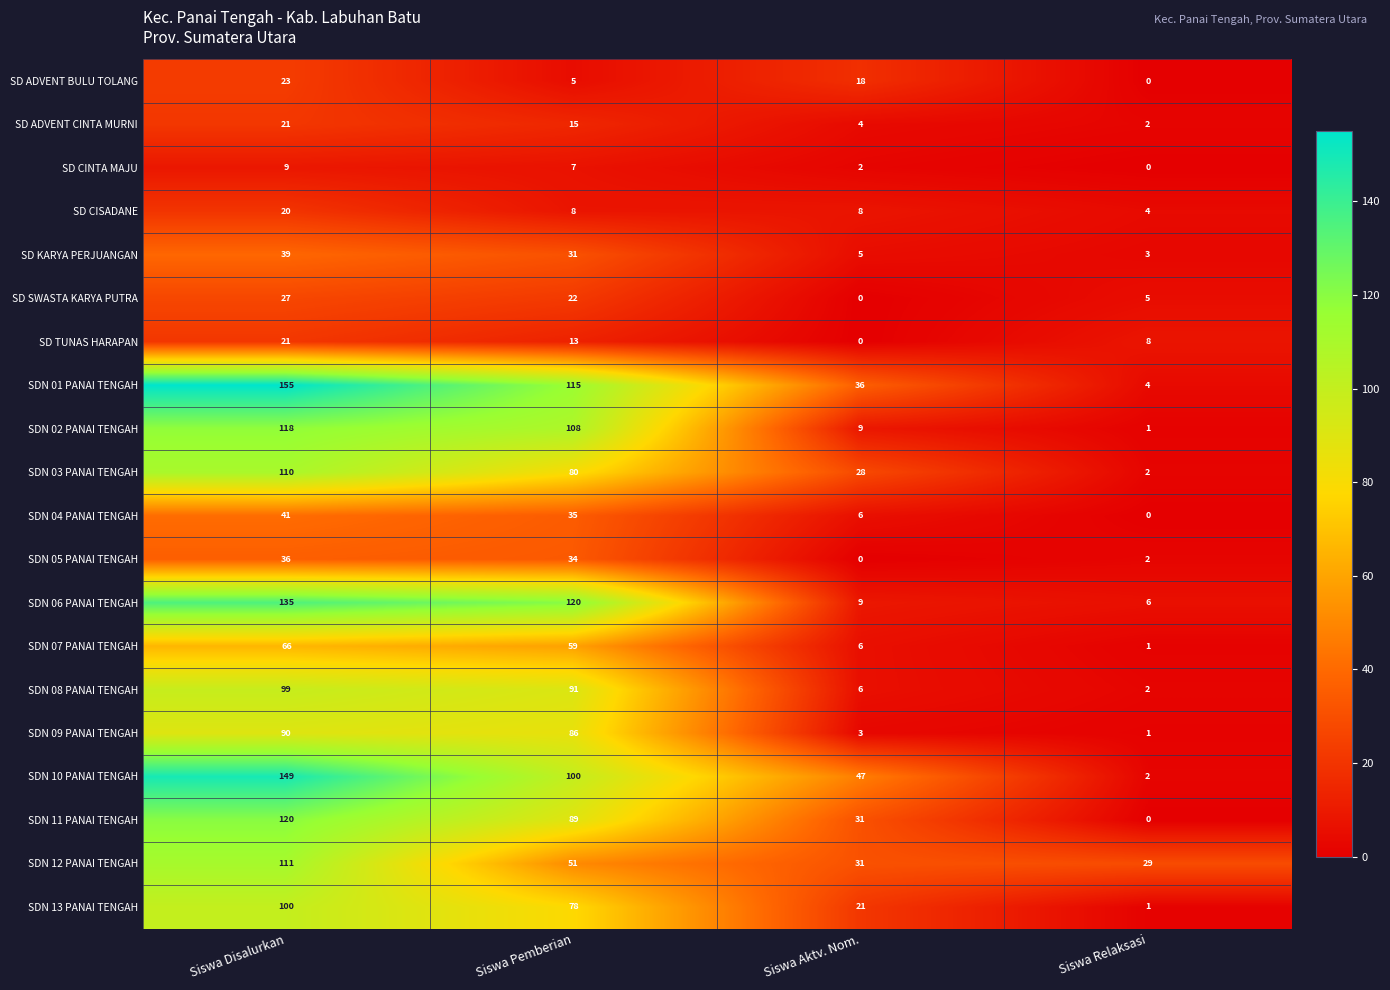

What is the difference between the SDN 09 PANAI TENGAH values at Siswa Aktv. Nom. and Siswa Pemberian?

83